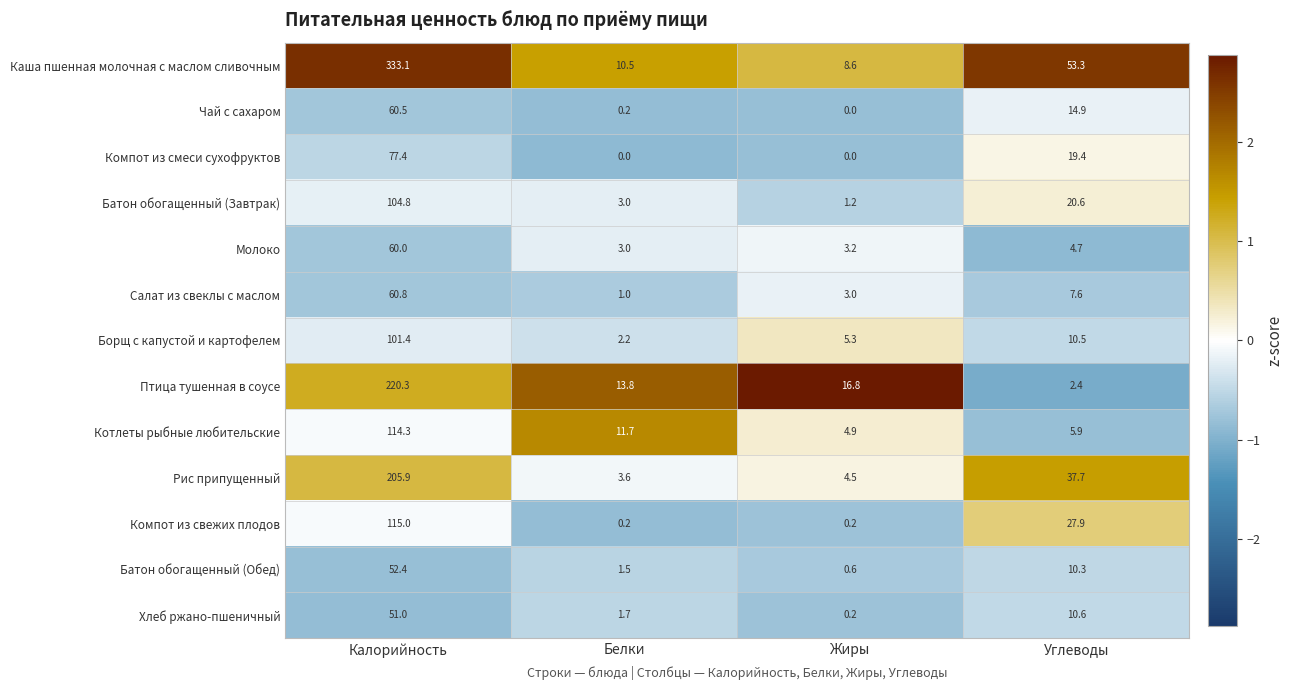

What is the sum of all Хлеб ржано-пшеничный values?

63.5